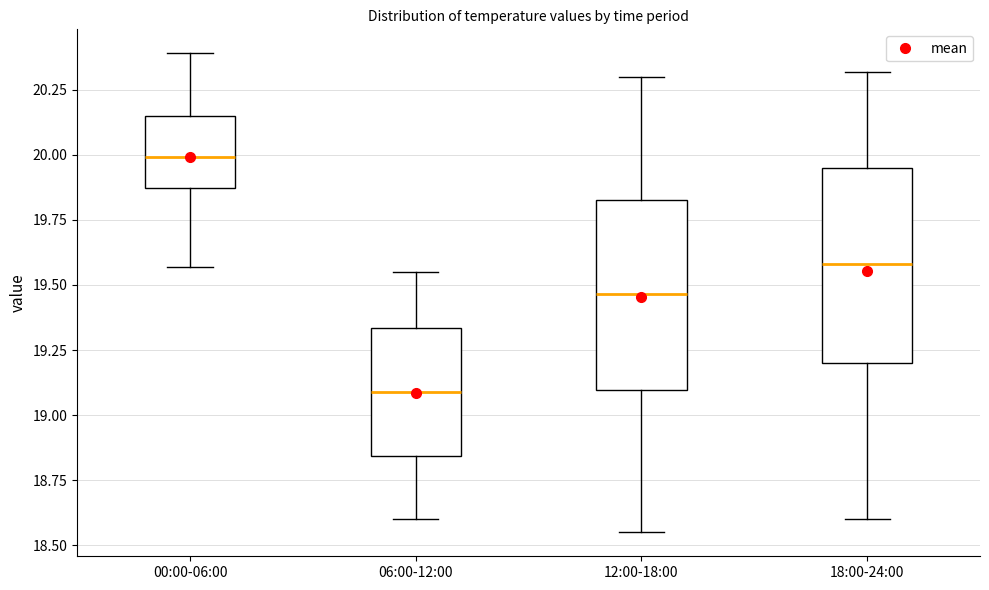

Reading left to right, transcribe this box plot: for each box, give where its median line is, the range the box spans, and where its two whiskers end, as read against the y-axis. The values are not printed on the chart, so give them approximately, as read against the axis.

00:00-06:00: median 20.00, box 19.85 to 20.15, whiskers 19.55 to 20.40
06:00-12:00: median 19.10, box 18.85 to 19.35, whiskers 18.60 to 19.55
12:00-18:00: median 19.45, box 19.10 to 19.85, whiskers 18.55 to 20.30
18:00-24:00: median 19.60, box 19.20 to 19.95, whiskers 18.60 to 20.30